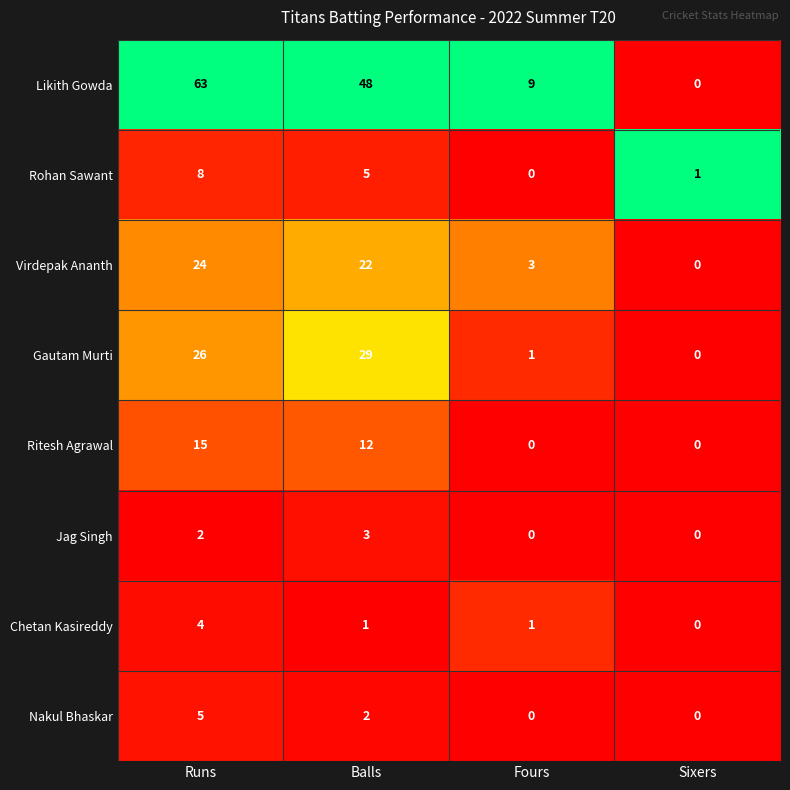

Which series has the largest total across all categories?

Likith Gowda